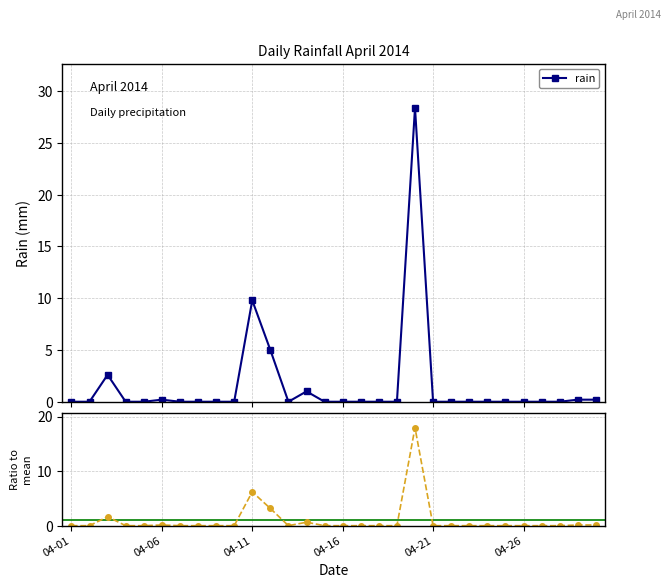

How many data points in ratio to mean are above 0?

8